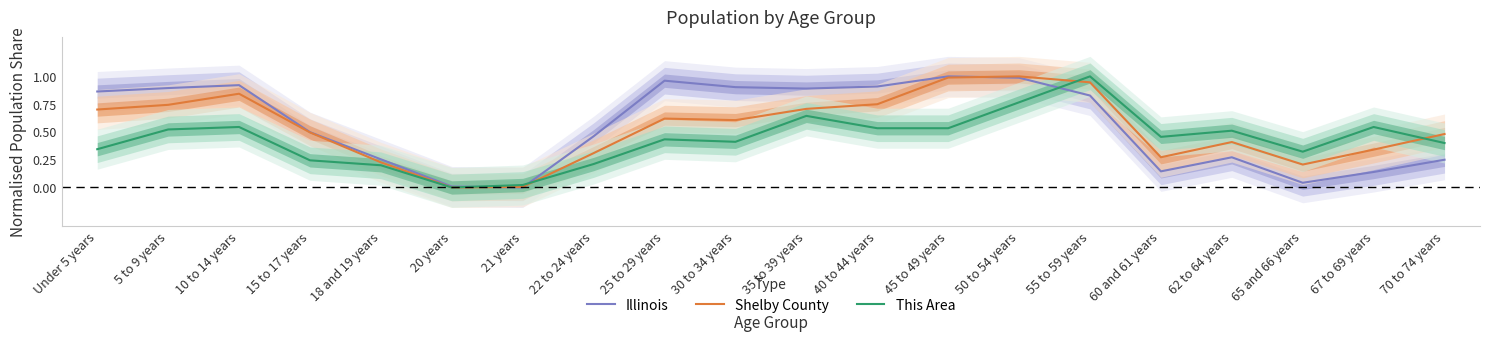

At 21 years, list the series in order from largest to smallest.

This Area, Shelby County, Illinois